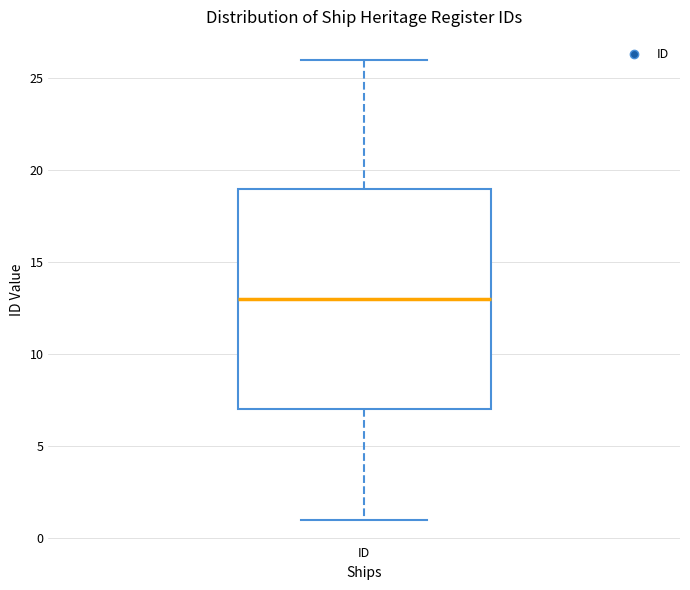

Read this box plot against the y-axis: the position of the median line, the range covered by the box, and the ends of both whiskers. The values are not printed on the chart, so give them approximately, as read against the axis.

median 13, box 7 to 19, whiskers 1 to 26